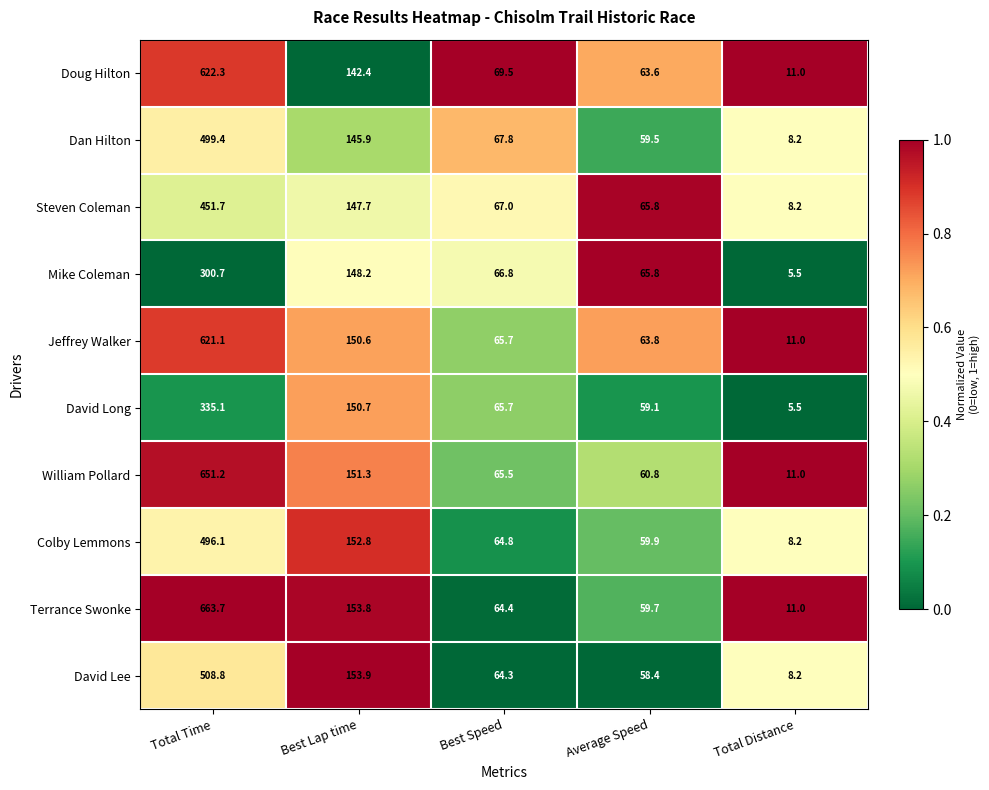

Which series changed the most between Total Time and Total Distance?

Terrance Swonke